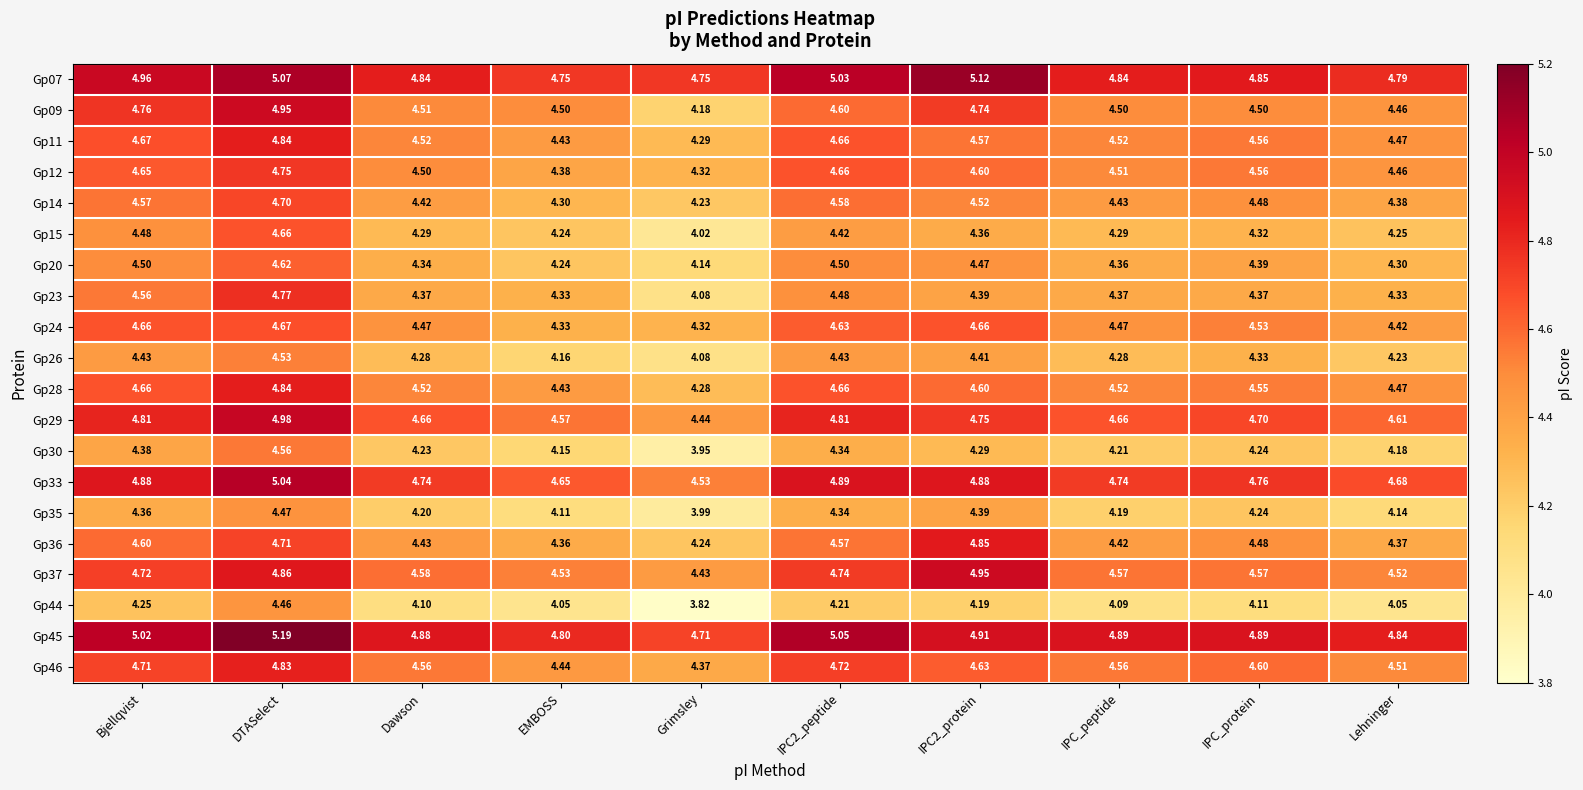

At which category does the chart reach its peak across all series?

DTASelect